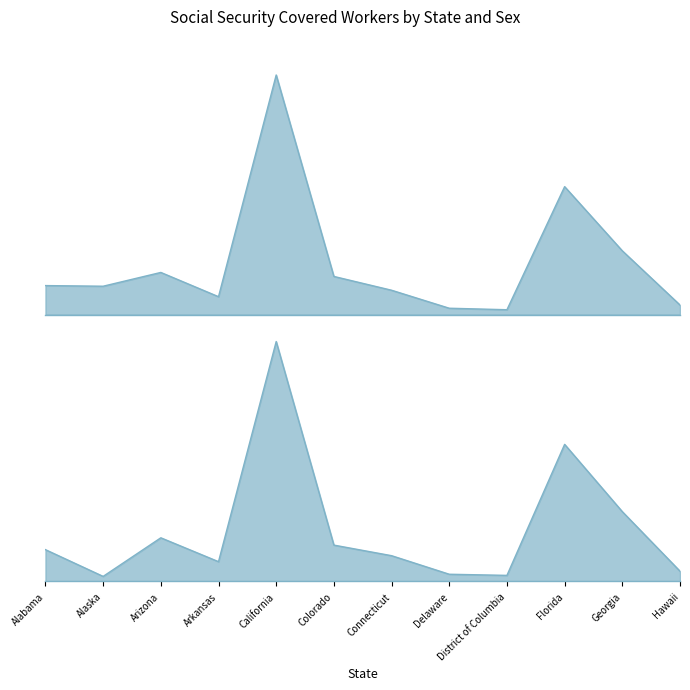

How many intersections are there between Men and Women?

2